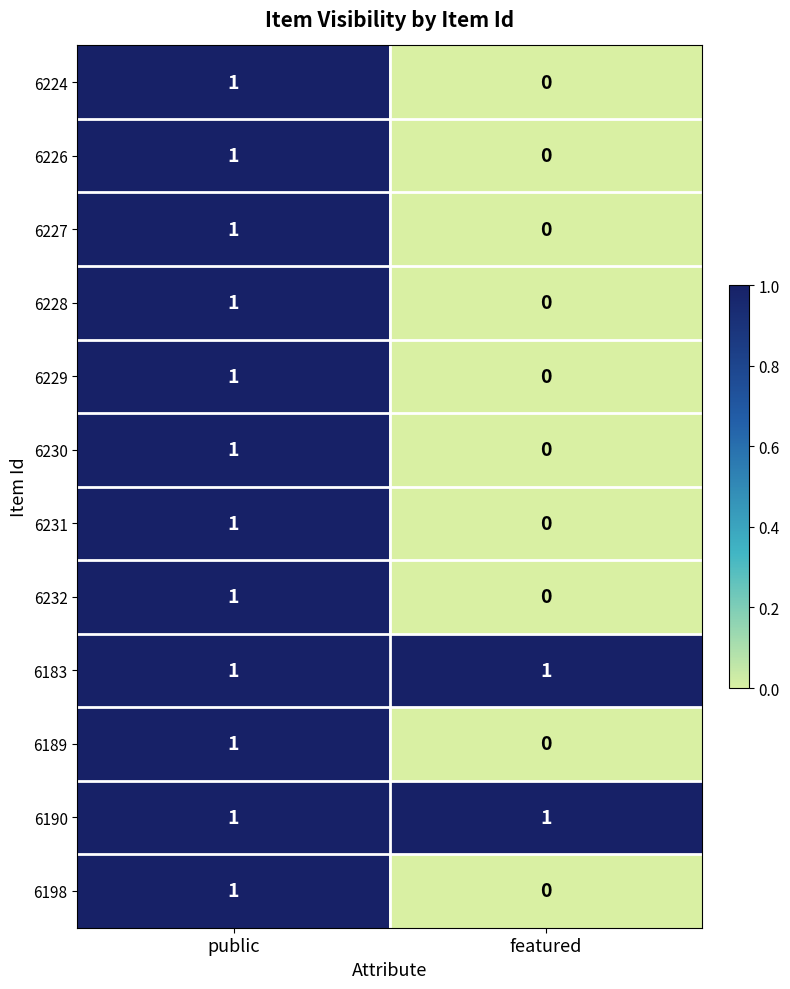

True or false: 6224 has a value of 1 at public.

True